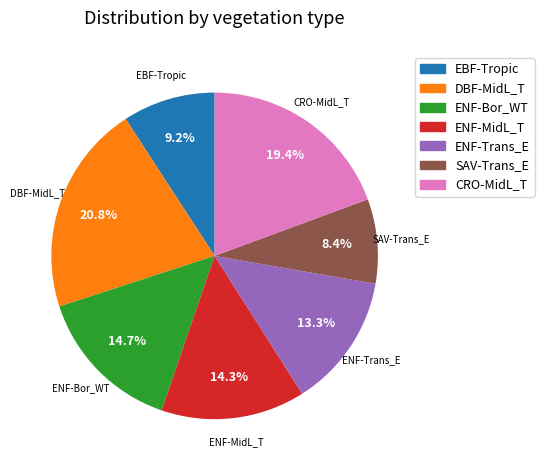

Between CRO-MidL_T and SAV-Trans_E, which is larger?

CRO-MidL_T